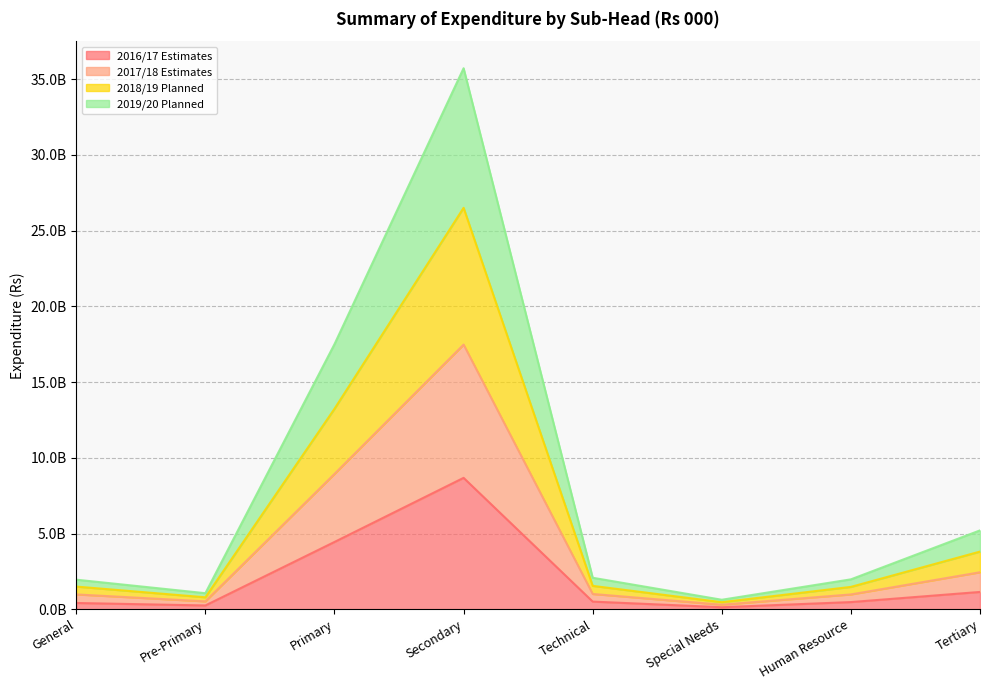

What are all the series names shown in the legend?

2016/17 Estimates, 2017/18 Estimates, 2018/19 Planned, 2019/20 Planned